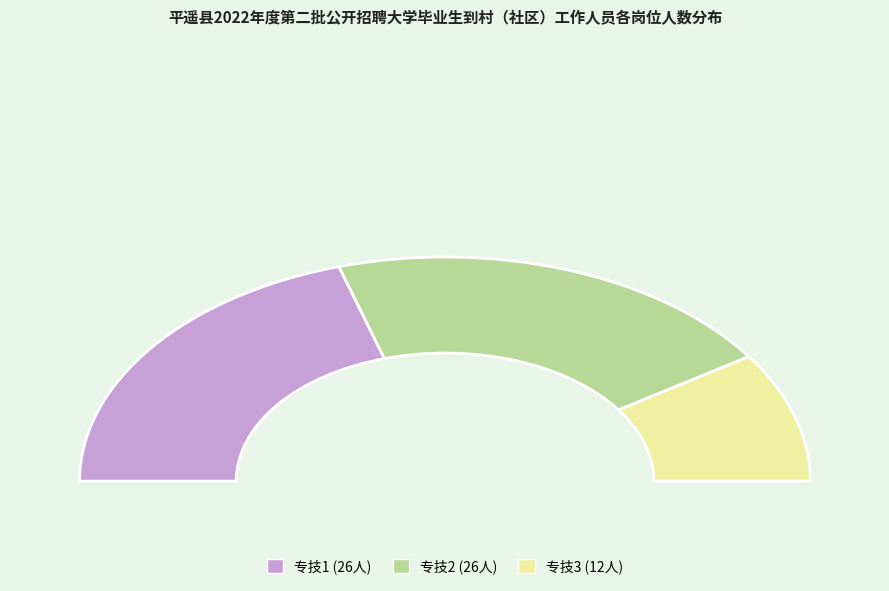

Approximately how many times larger is the value at 专技3 compared to 专技2?

0.5